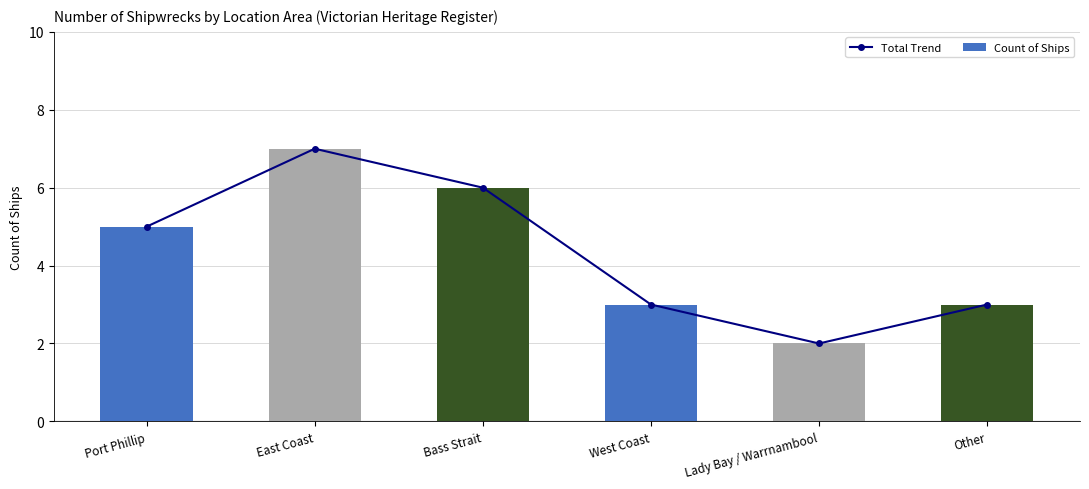

At Other, list the series in order from largest to smallest.

Total Trend, Count of Ships